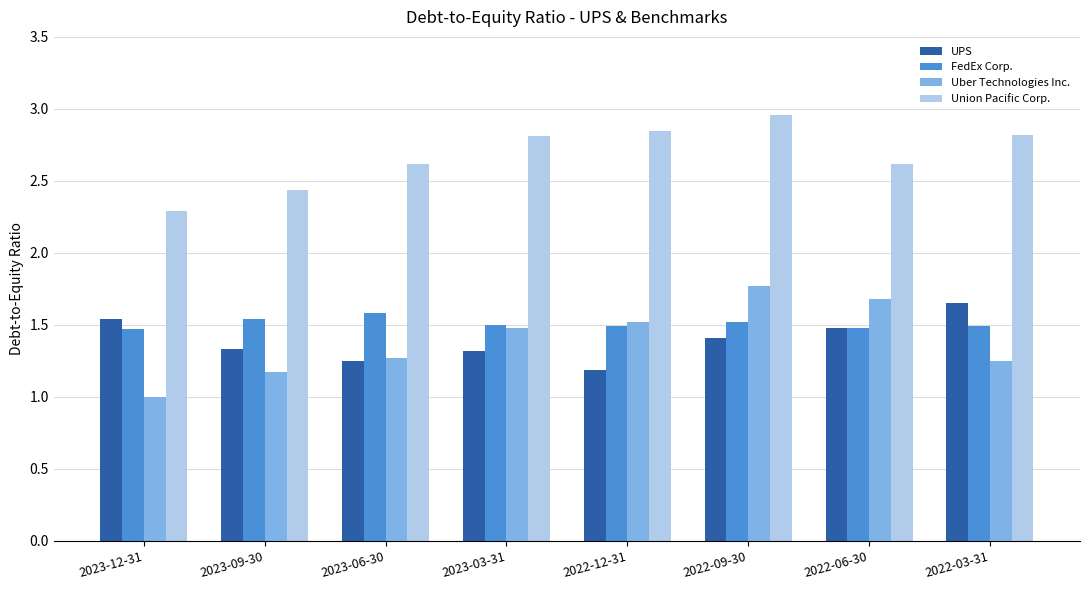

Which series has the largest range (max minus min)?

Uber Technologies Inc.